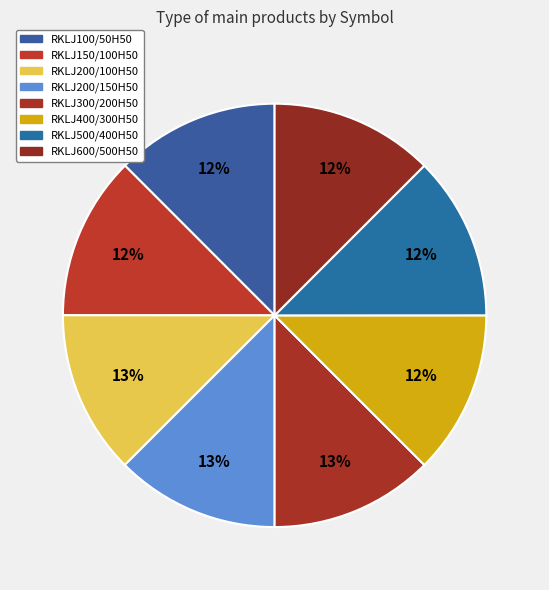

How many segments does this pie chart have?

8